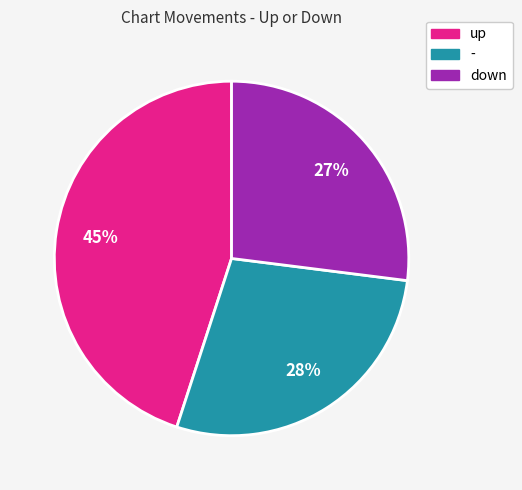

To the nearest percent, what portion does - represent?

28%